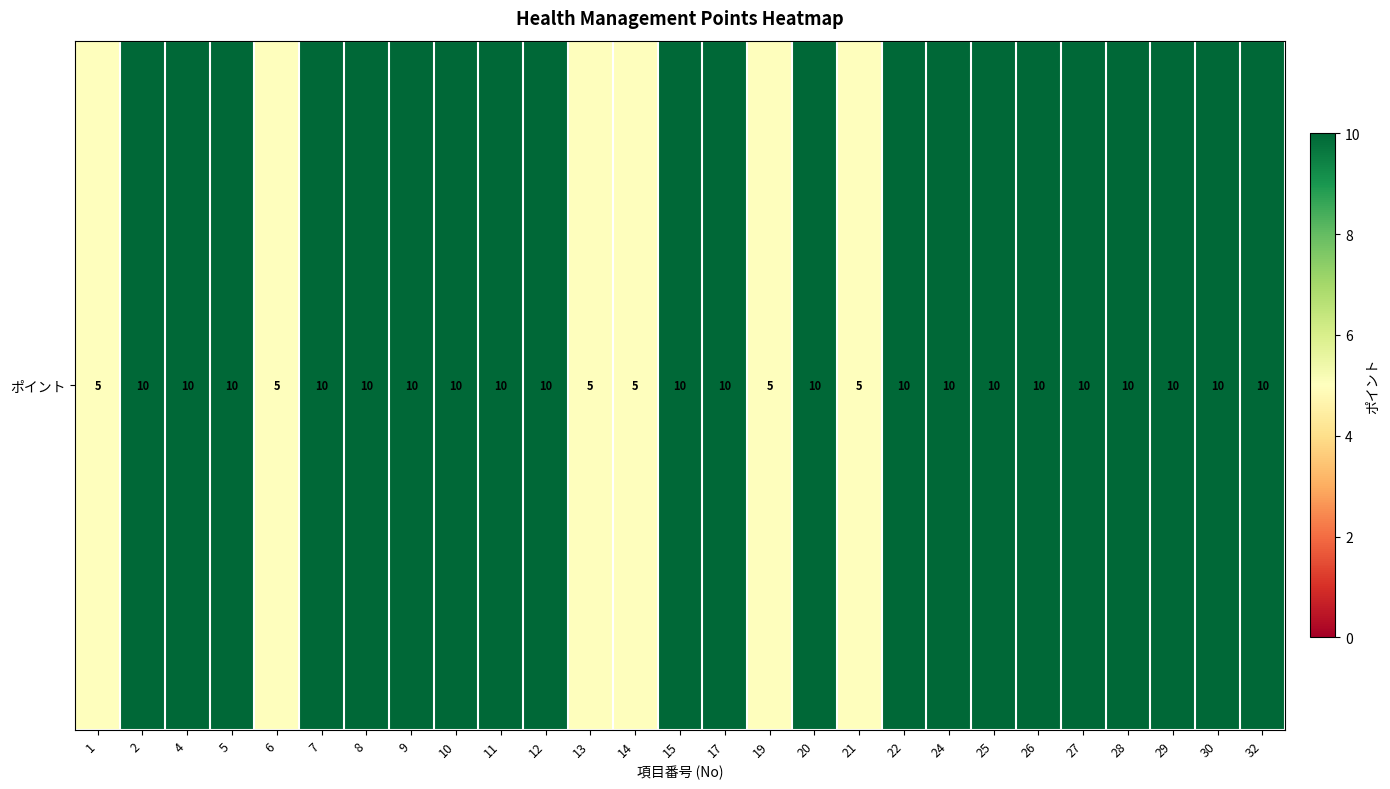

Which label corresponds to the largest value in the chart?

2